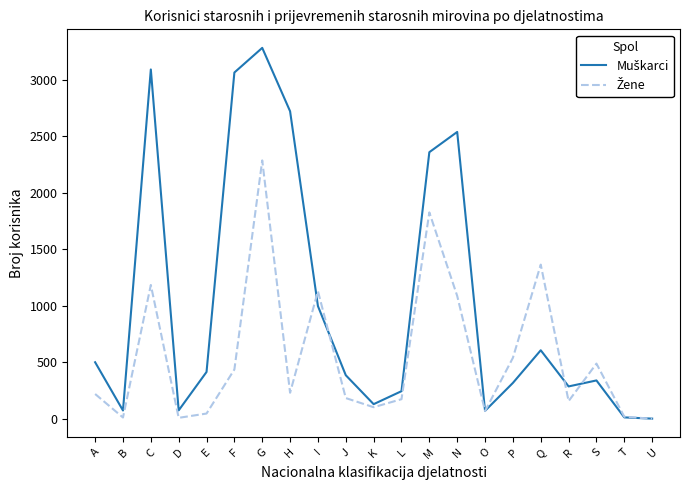

What is the spread (max minus min) of values at Q?

758